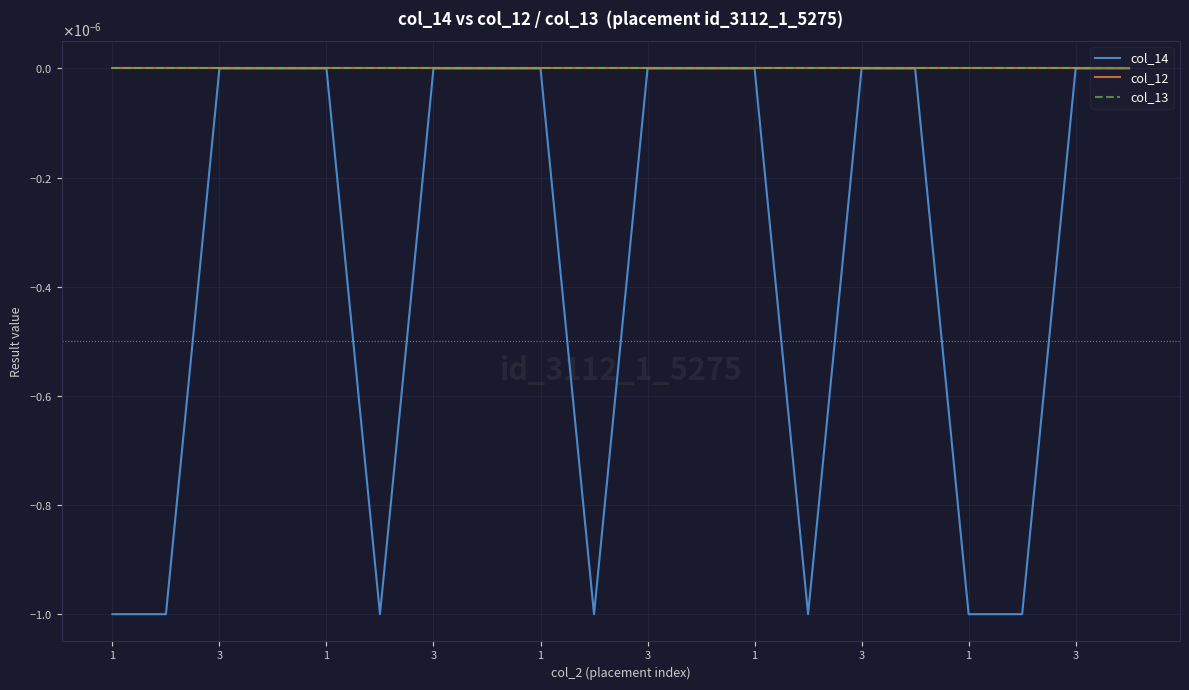

Where is col_12 nearest to the value 0?

1